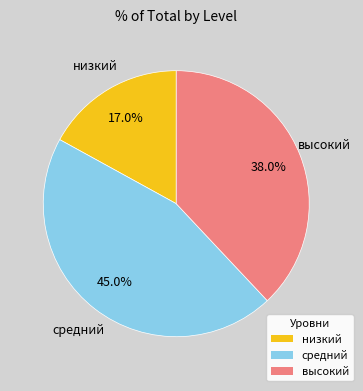

To the nearest percent, what percentage of the pie is высокий?

38%